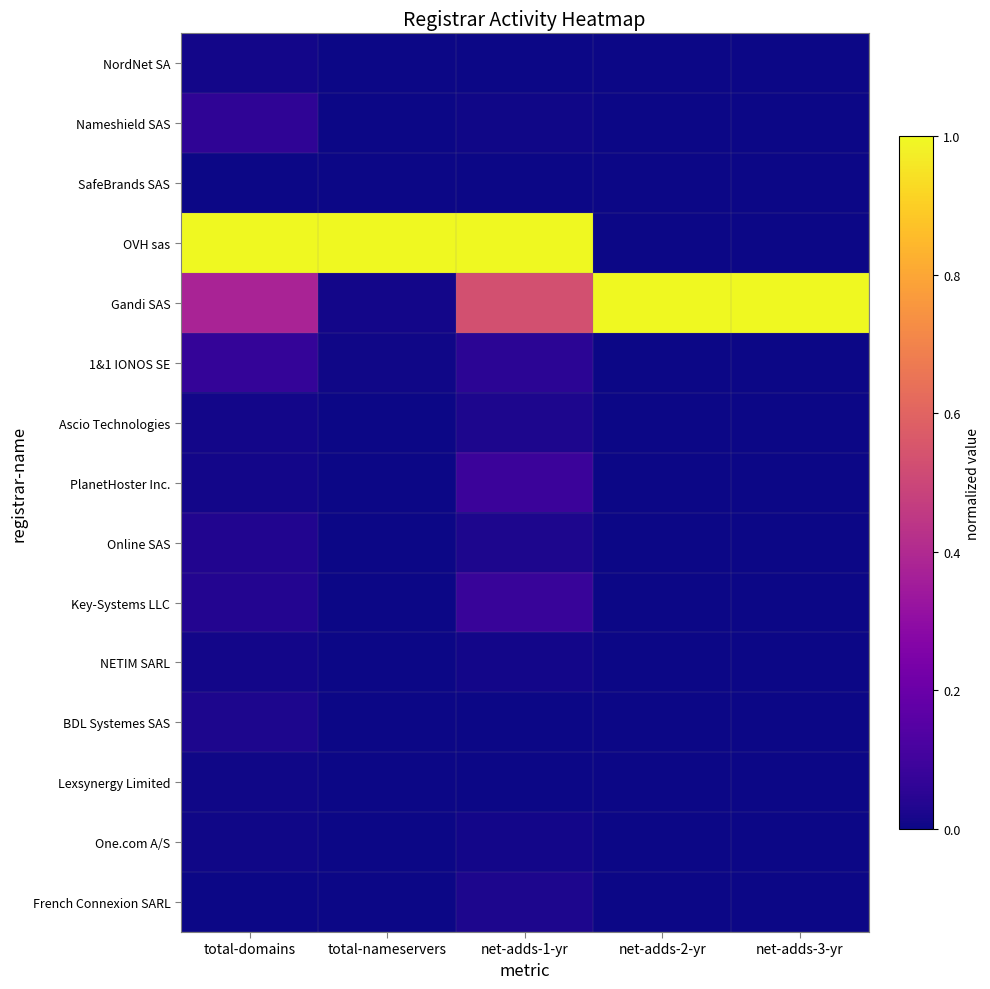

What is the maximum value shown in the chart?

1.0